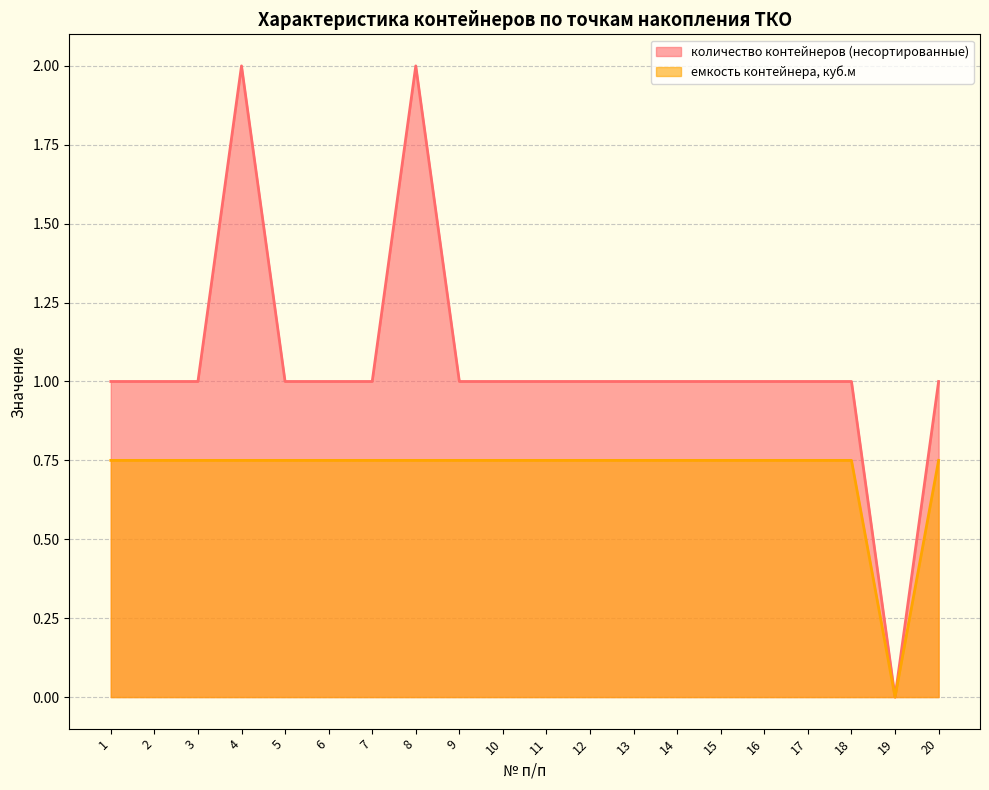

What is the difference between the maximum and minimum values in the емкость контейнера, куб.м series?

0.8